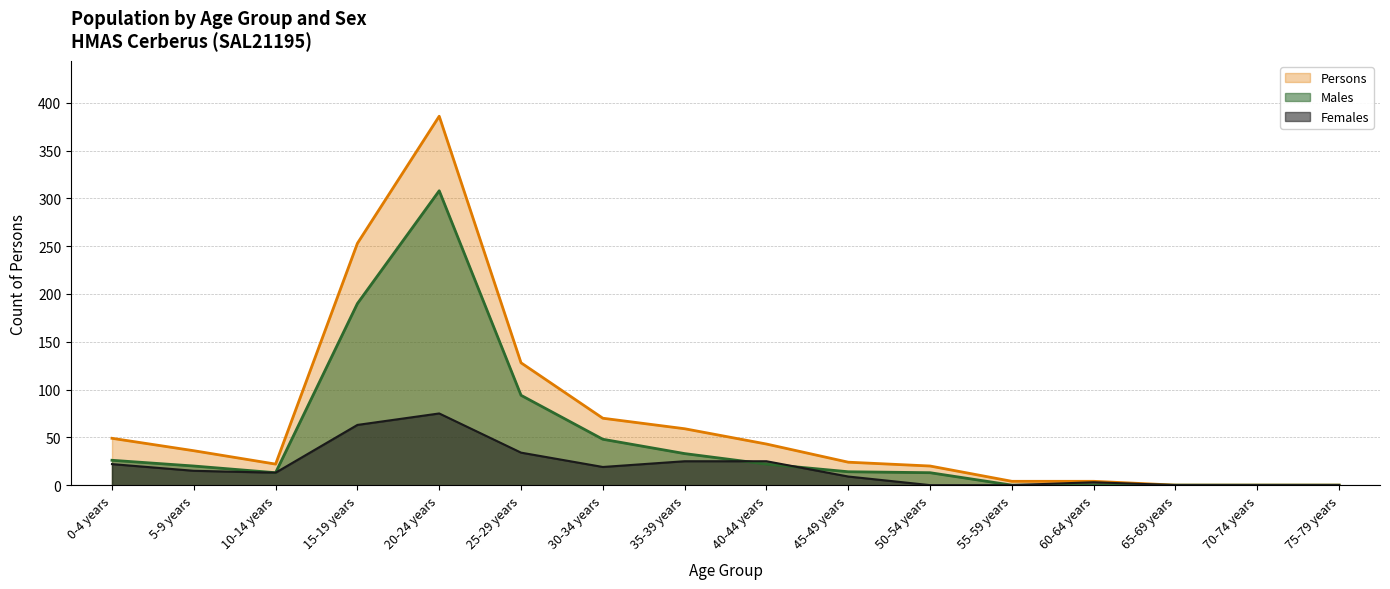

How many interior local peaks does the Females series have?

2